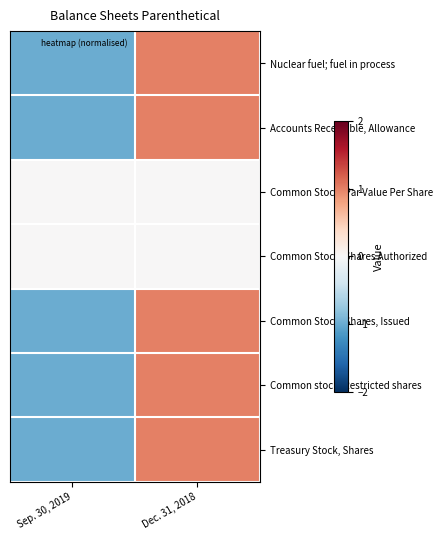

Rank the series by their maximum value, from lowest to highest.

Common Stock, Par Value Per Share, Common Stock, Shares Authorized, Nuclear fuel; fuel in process, Accounts Receivable, Allowance, Common Stock, Shares, Issued, Common stock, Restricted shares, Treasury Stock, Shares